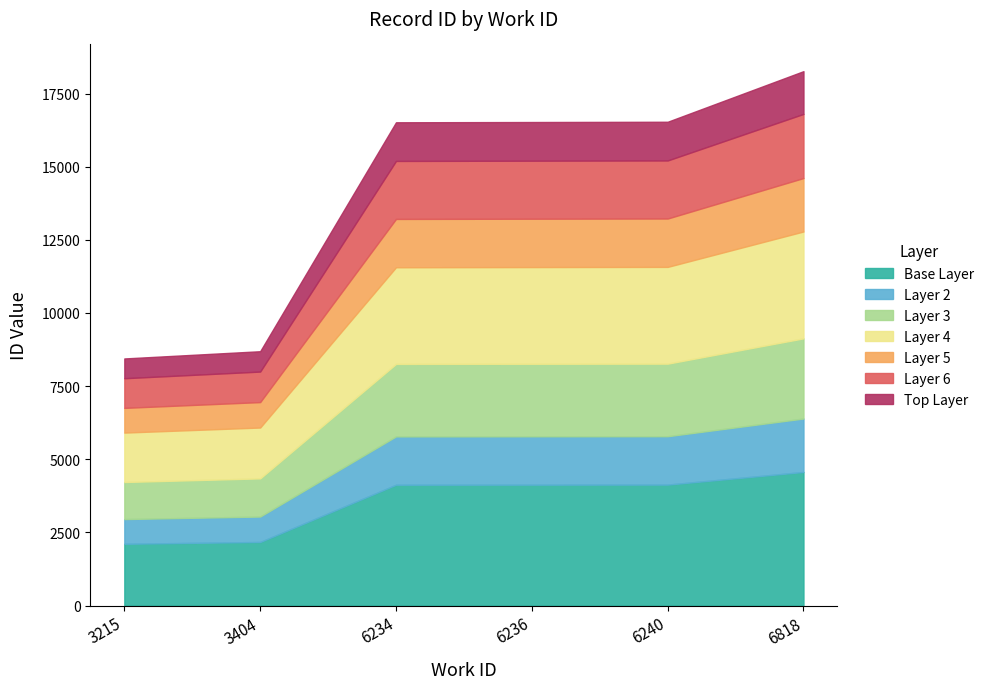

Approximately how many times larger is the value at 3215 compared to 3404?

1.0